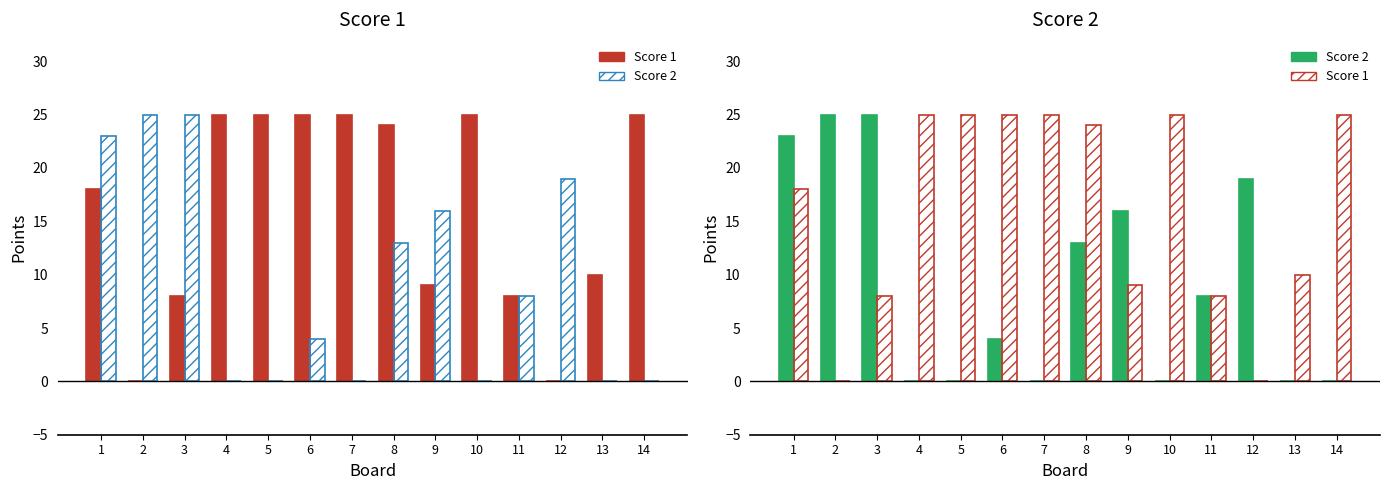

At which label does Score 2 first exceed 8?

1